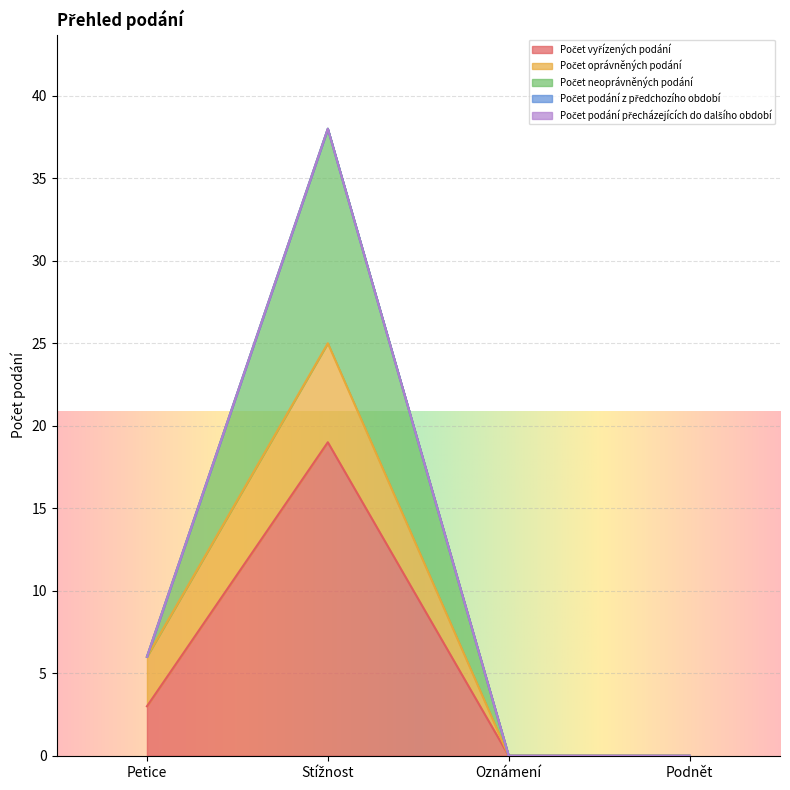

What position from the left is Oznámení?

3